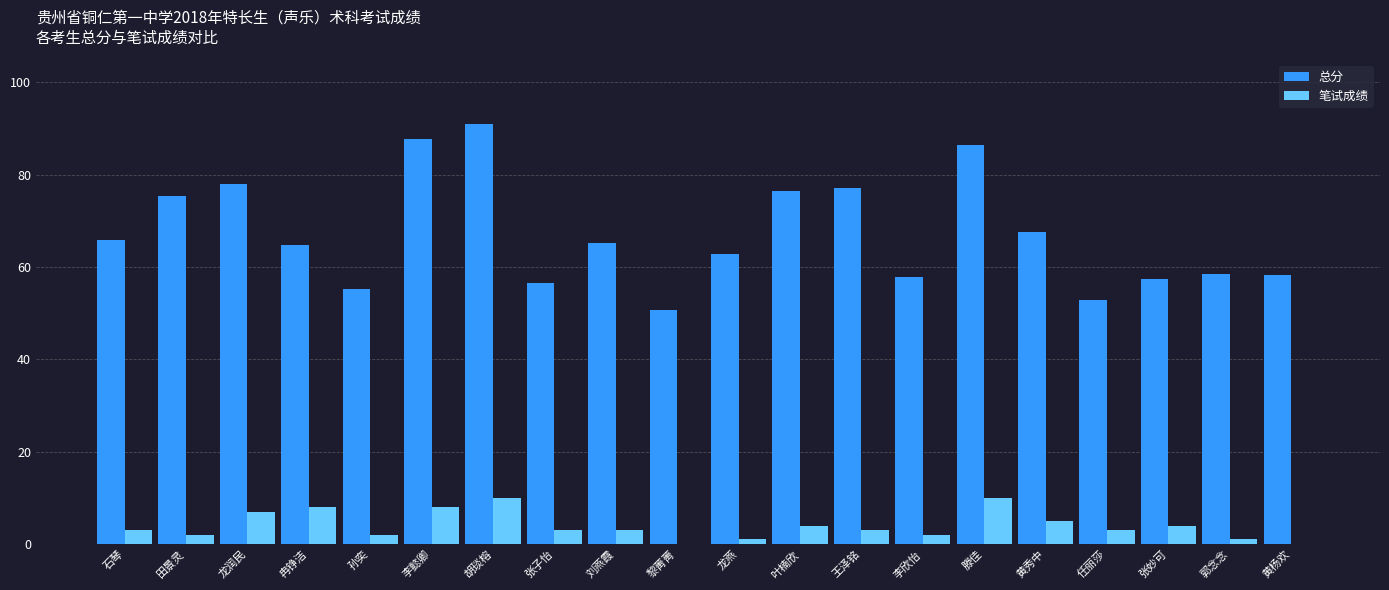

Count the 笔试成绩 values in the range 2 to 7.

12